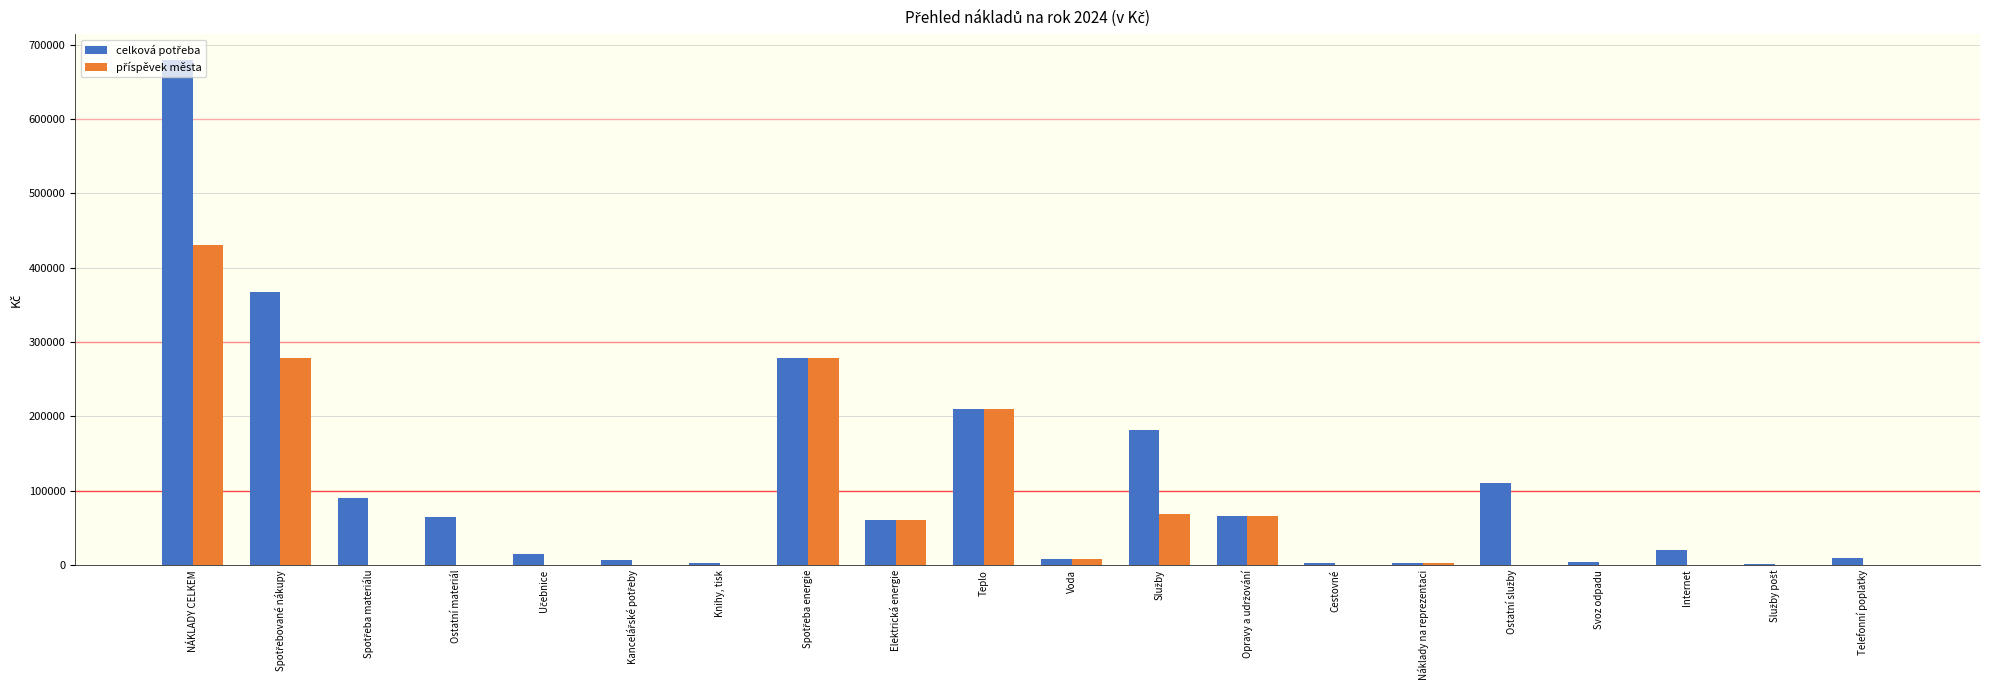

What is the maximum value shown in the chart?

680000